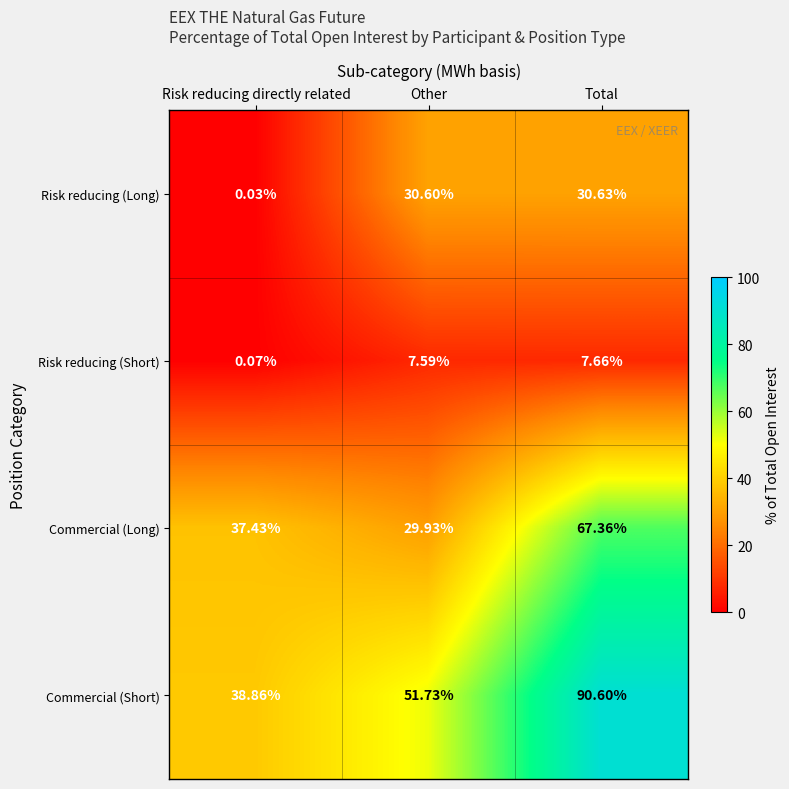

Where is Commercial (Short) nearest to the value 64?

Other